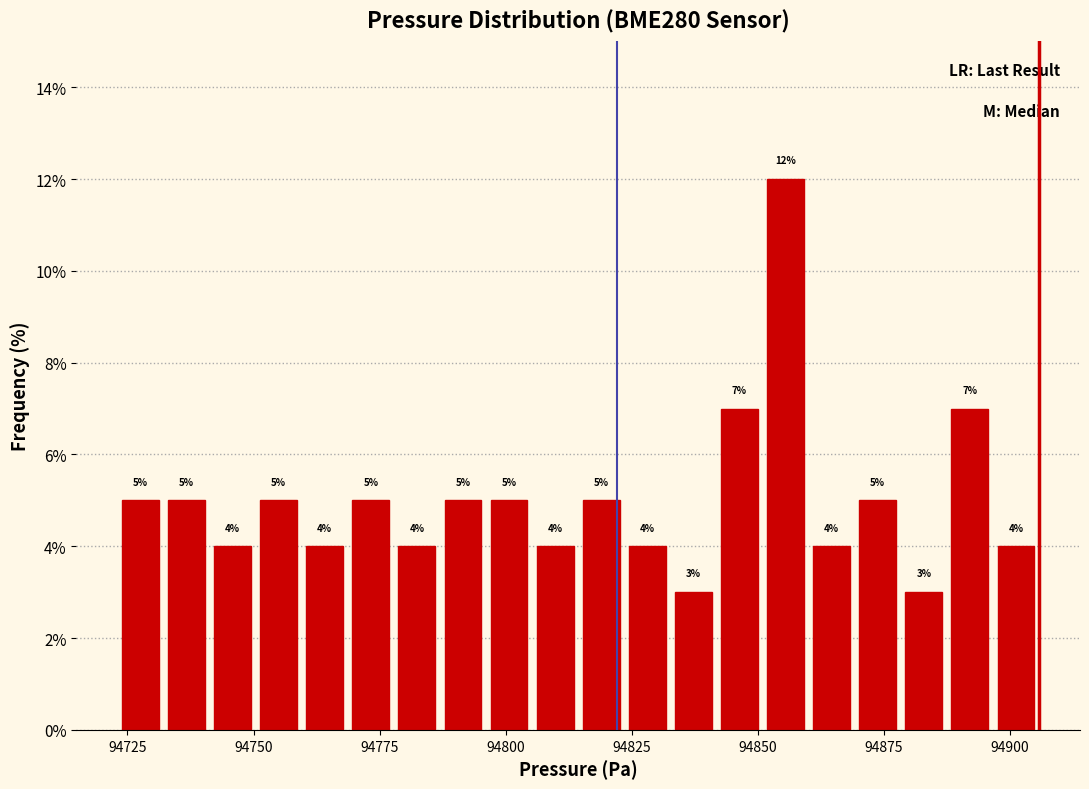

Around what value on the x-axis is the tallest bar? Give the approximate position of its centre, as read against the axis.

94855